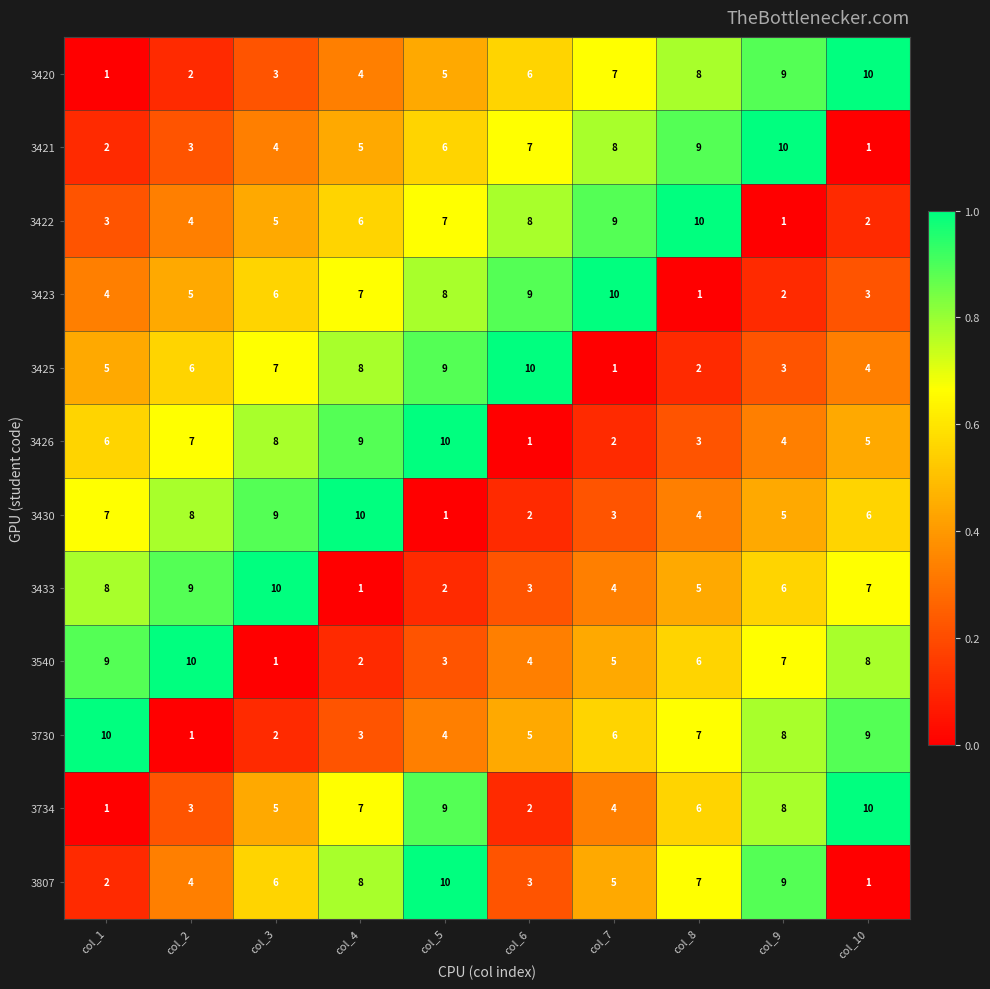

What is the spread (max minus min) of values at col_8?

9